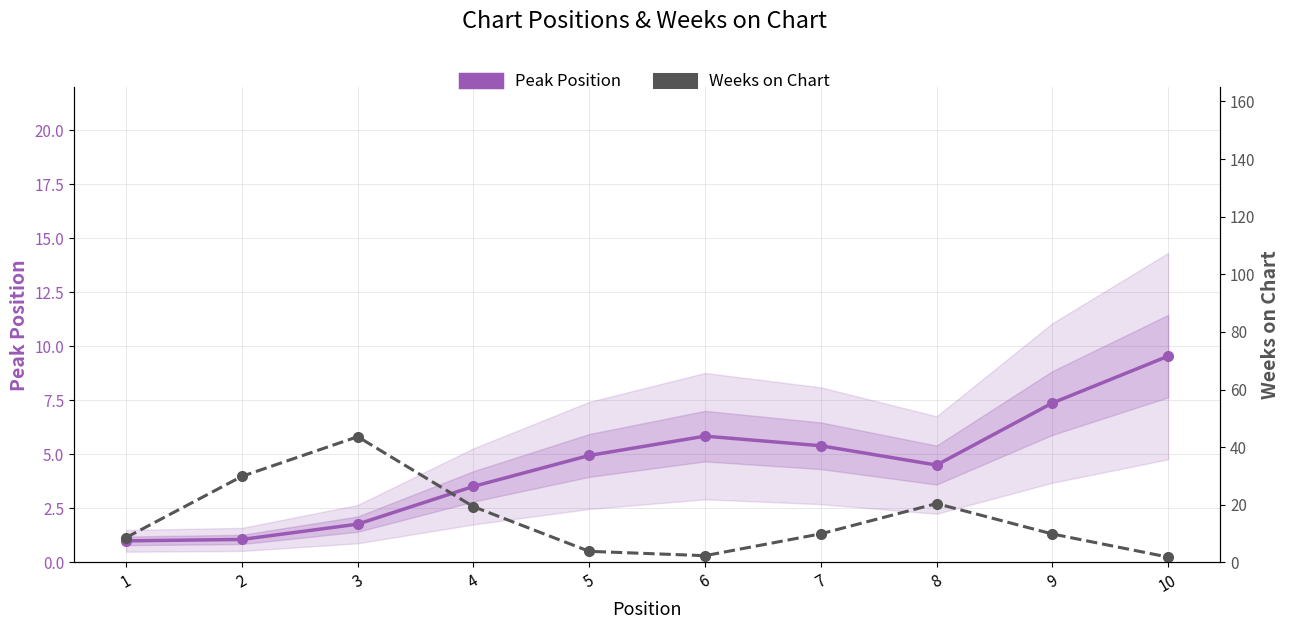

How many data points does each series have?

10